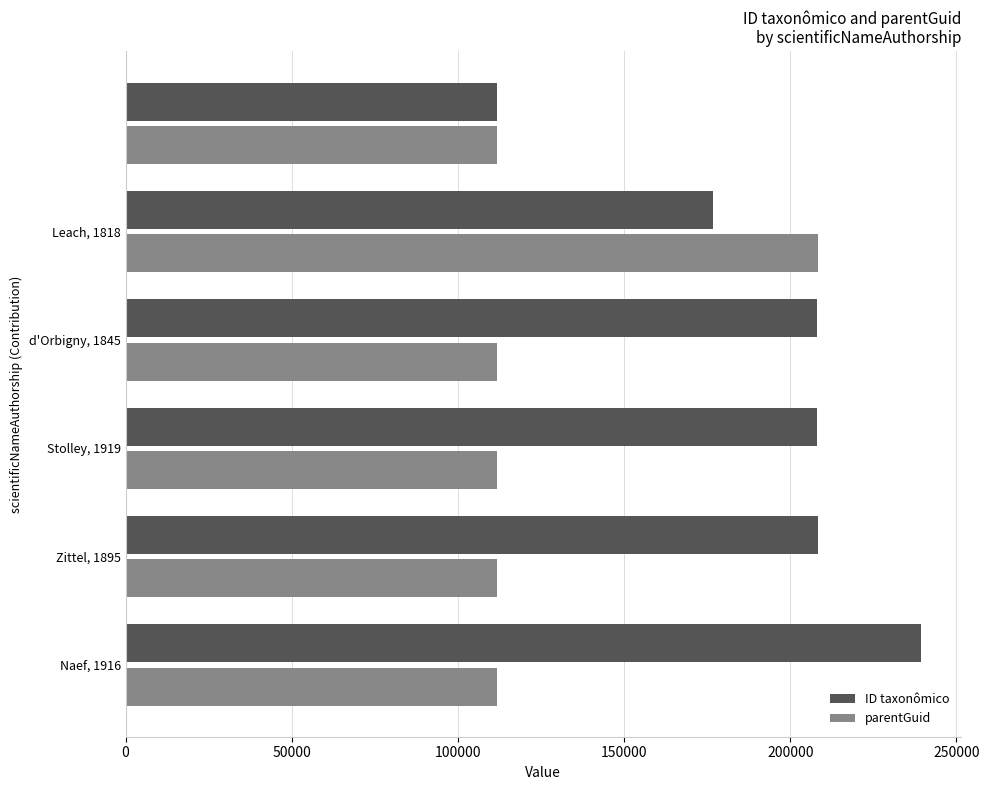

What is the sum of all parentGuid values?

766536